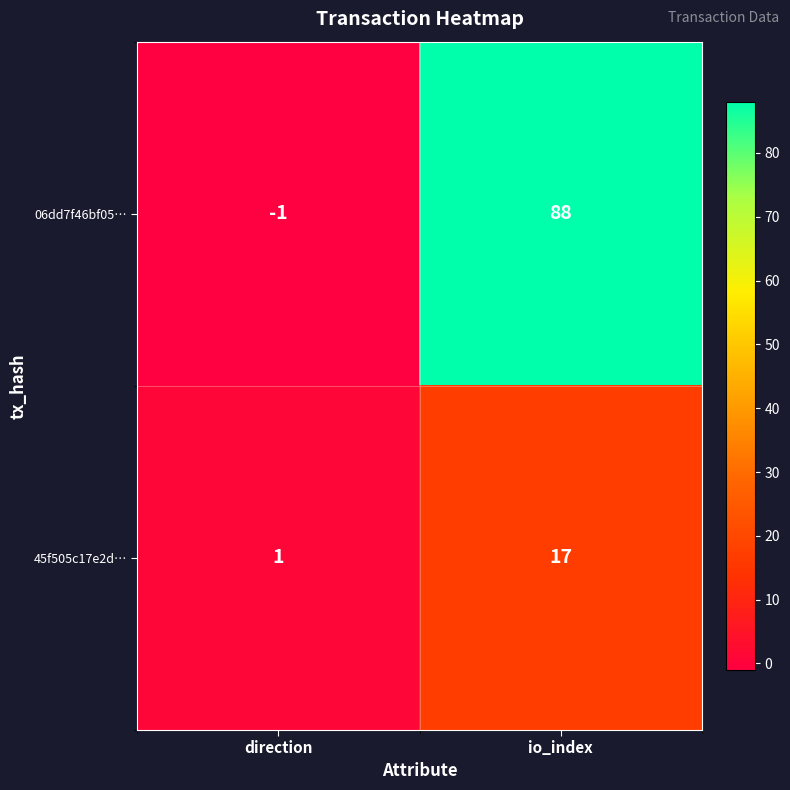

Rank the series by their maximum value, from highest to lowest.

06dd7f46bf05…, 45f505c17e2d…